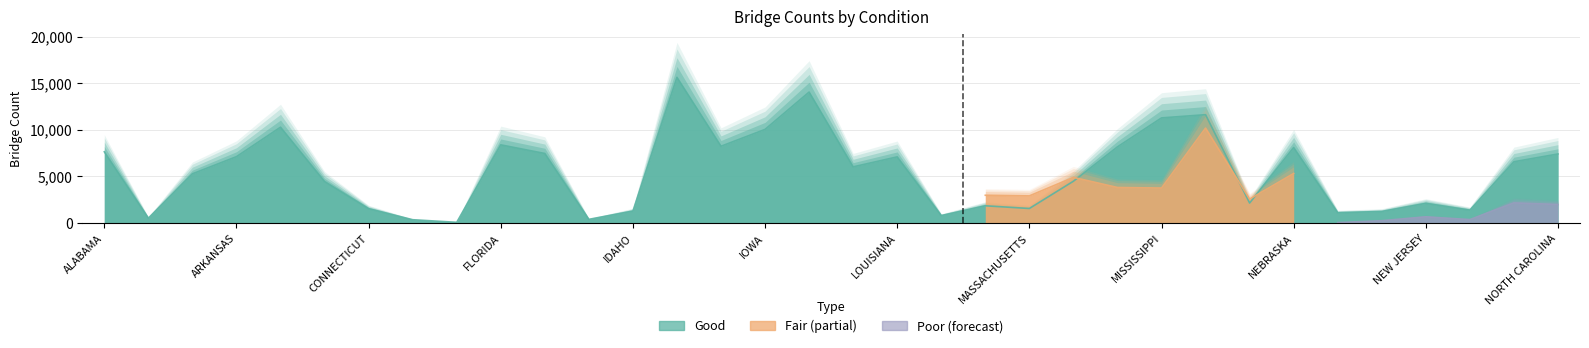

The Good series shows 7092 at LOUISIANA. True or false?

True